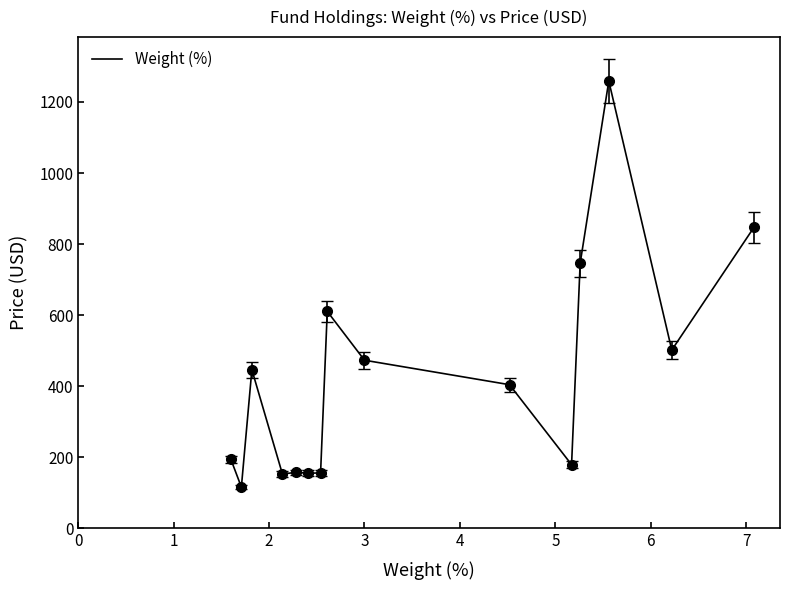

How many categories are shown in the chart?

15